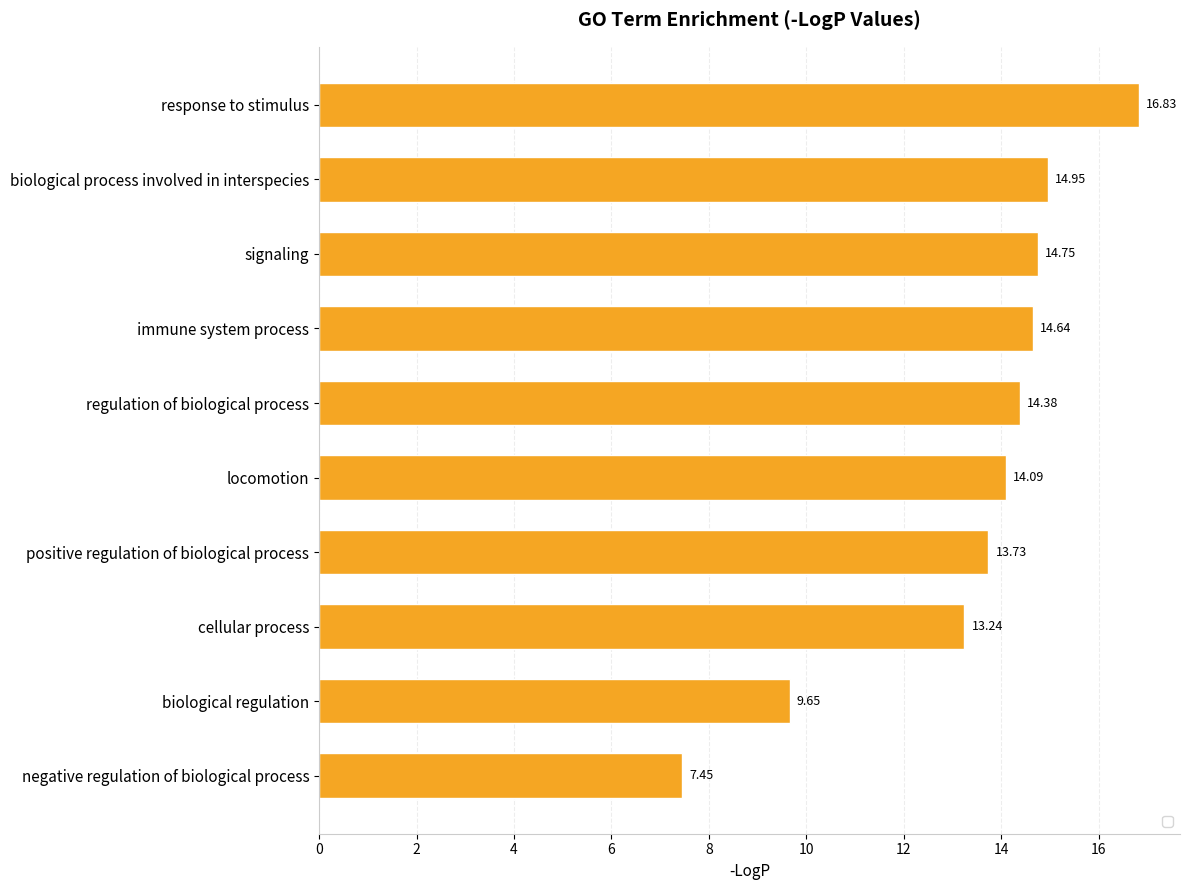

Which label corresponds to the largest value in the chart?

response to stimulus